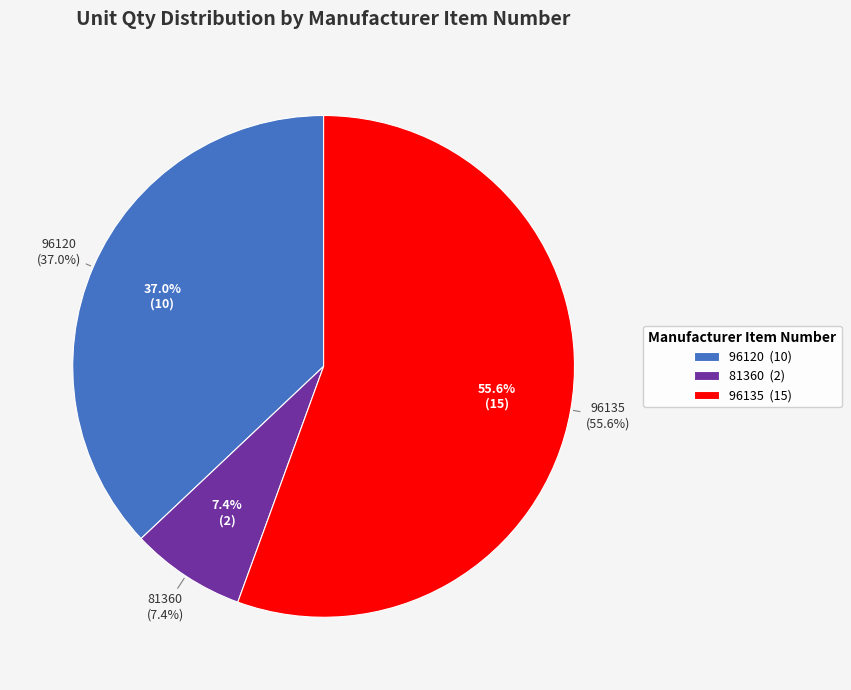

Rank the categories by value from highest to lowest.

96135, 96120, 81360